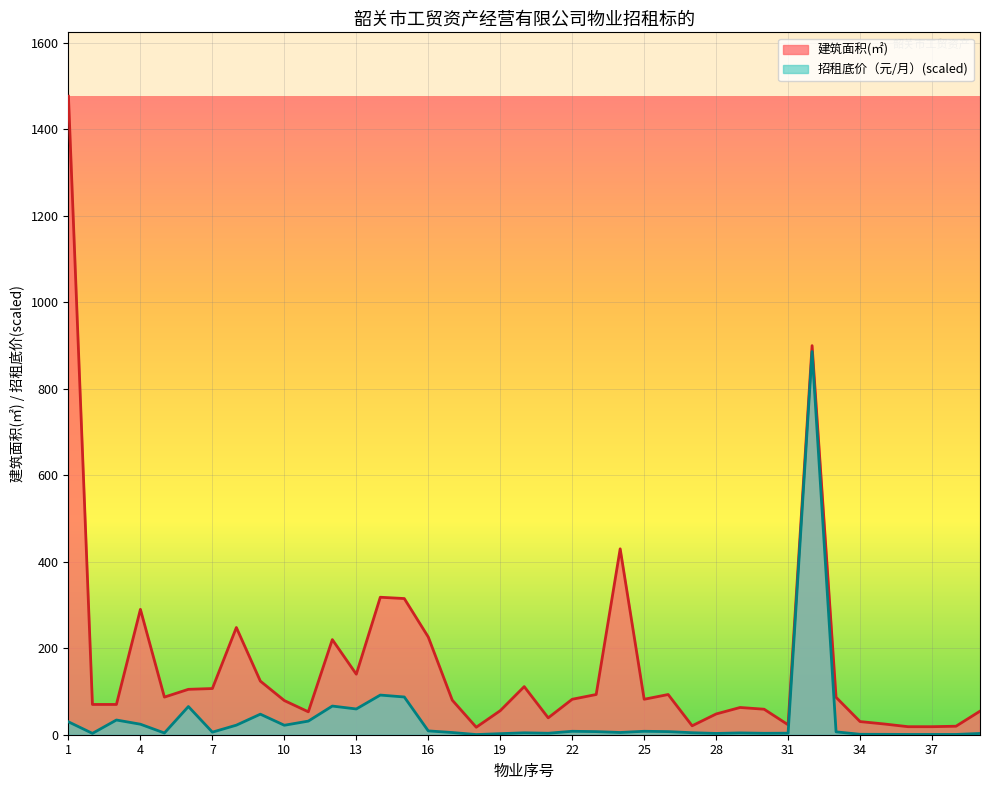

What is the value of the 建筑面积(㎡) point at the 21st from the left?

39.0